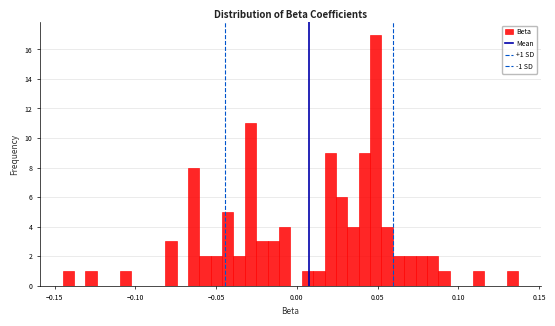

Around what value on the x-axis is the tallest bar? Give the approximate position of its centre, as read against the axis.

0.050